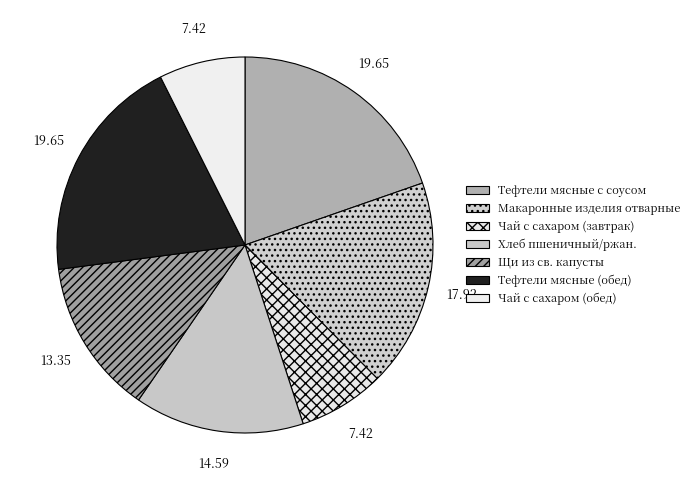

How many slices are in this pie chart?

7